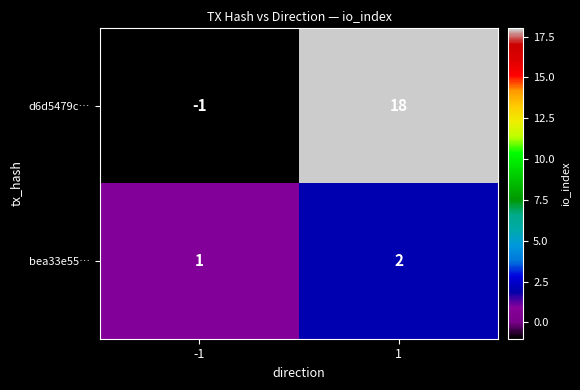

What is the sum of all bea33e55… values?

3